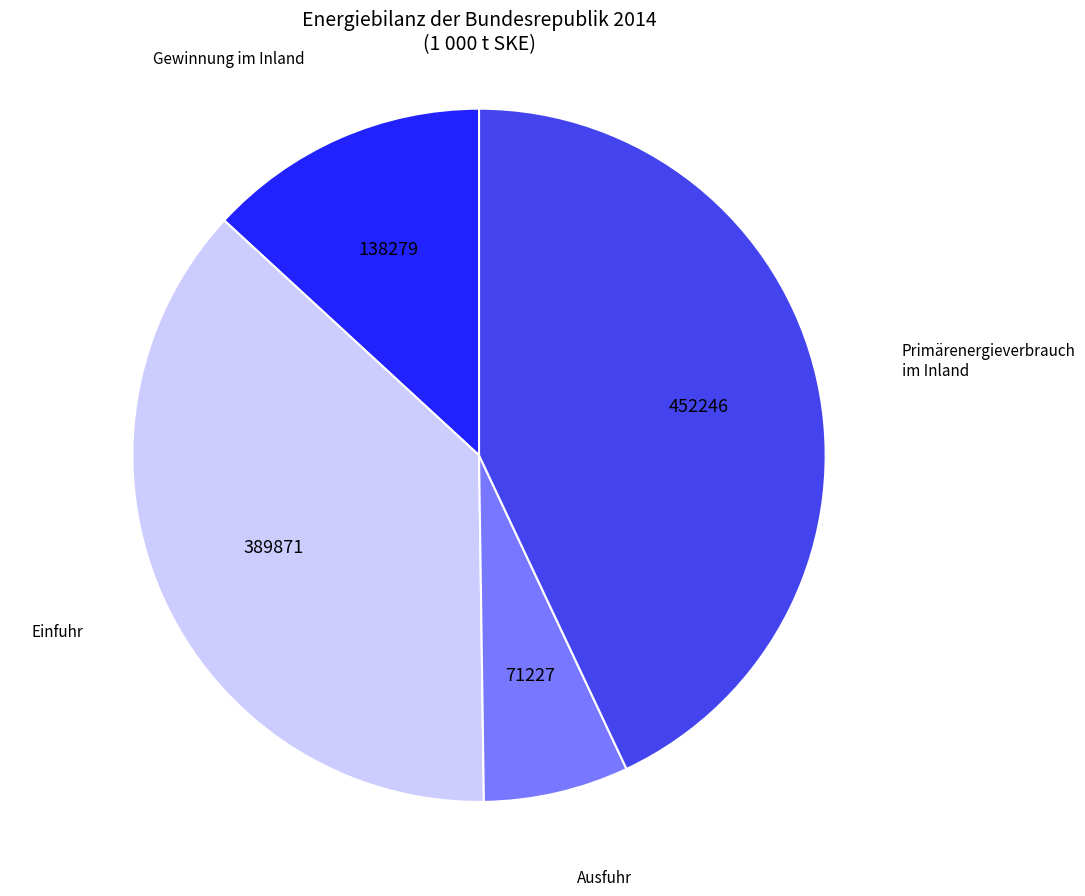

Is there any slice that represents more than half of the pie?

No